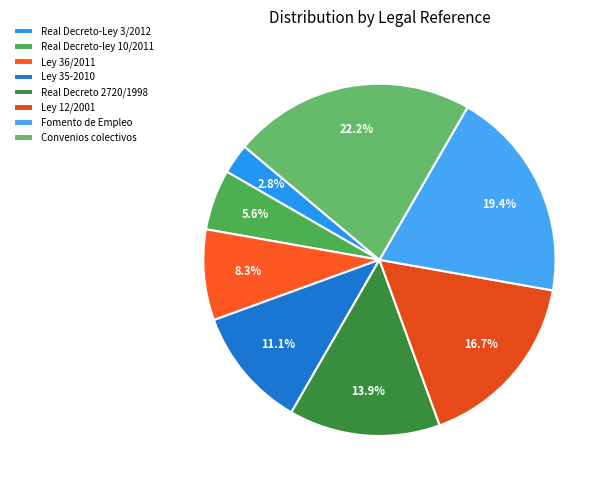

How many slices are in this pie chart?

8